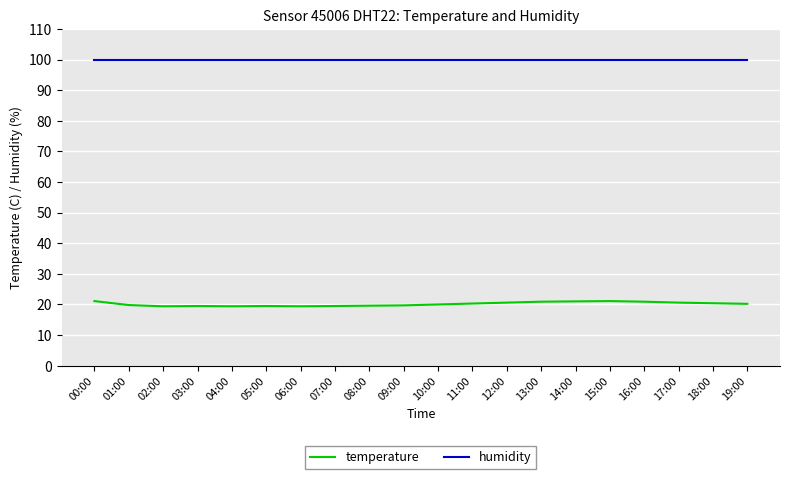

Which series has the widest spread of values?

temperature